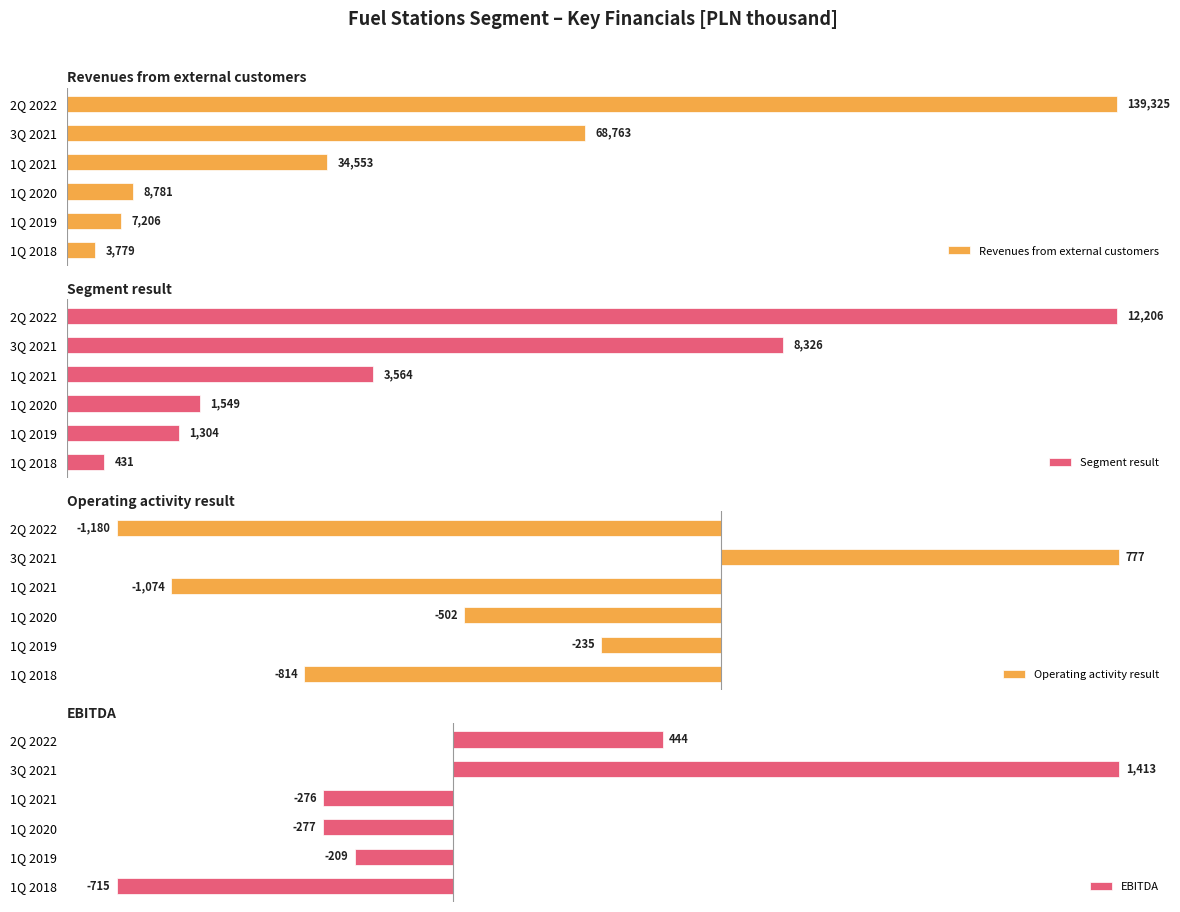

Which category has the lowest value in the Segment result series?

1Q 2018